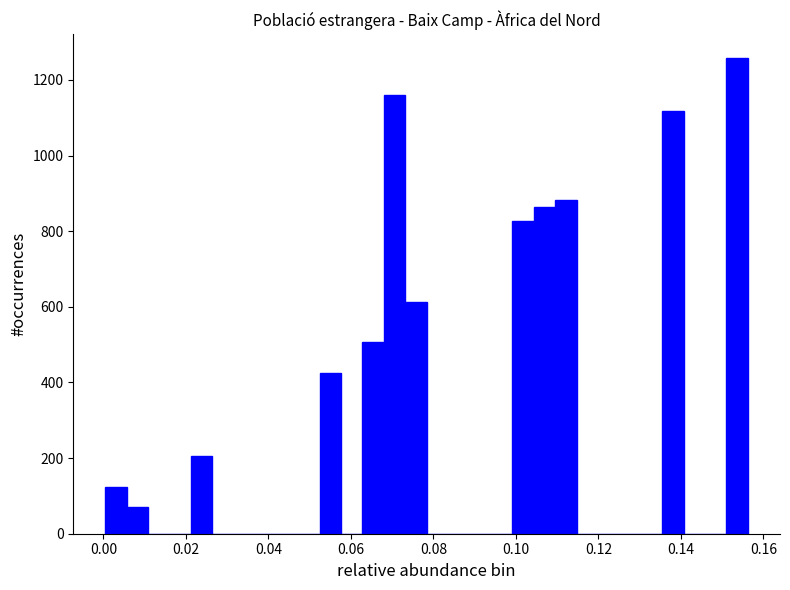

Read against the x-axis, roughly where is the centre of the tallest bar?

0.154